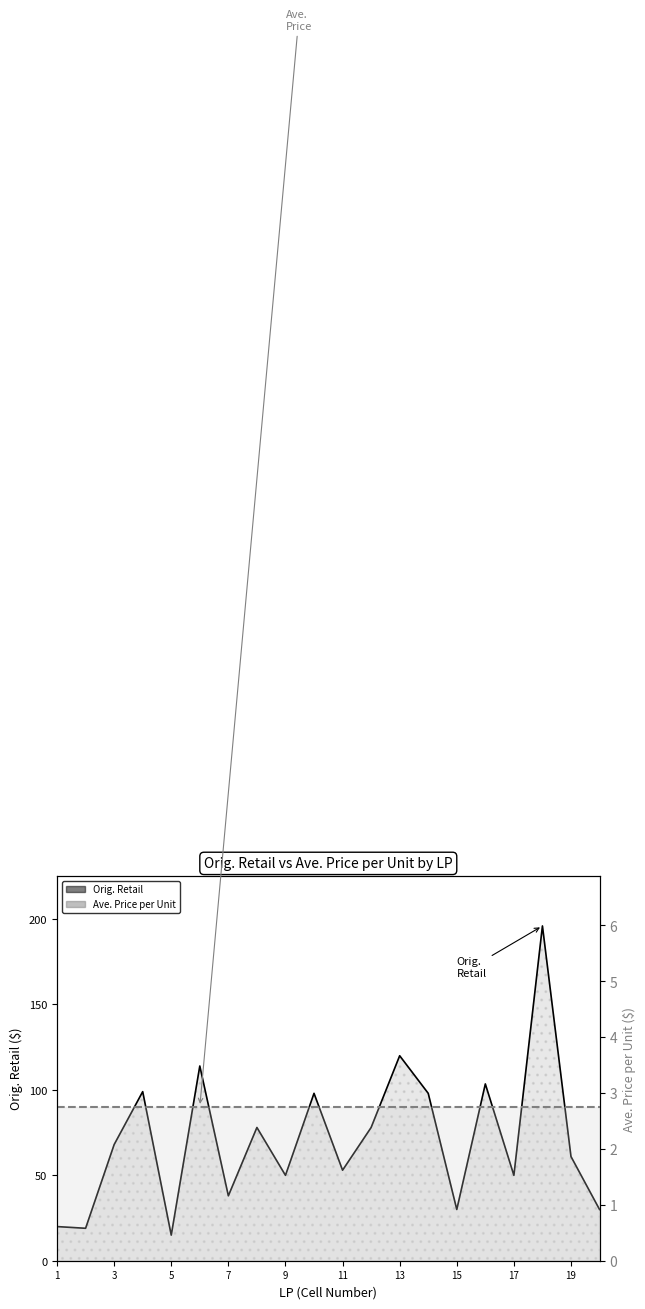

What is the smallest value displayed?

2.8